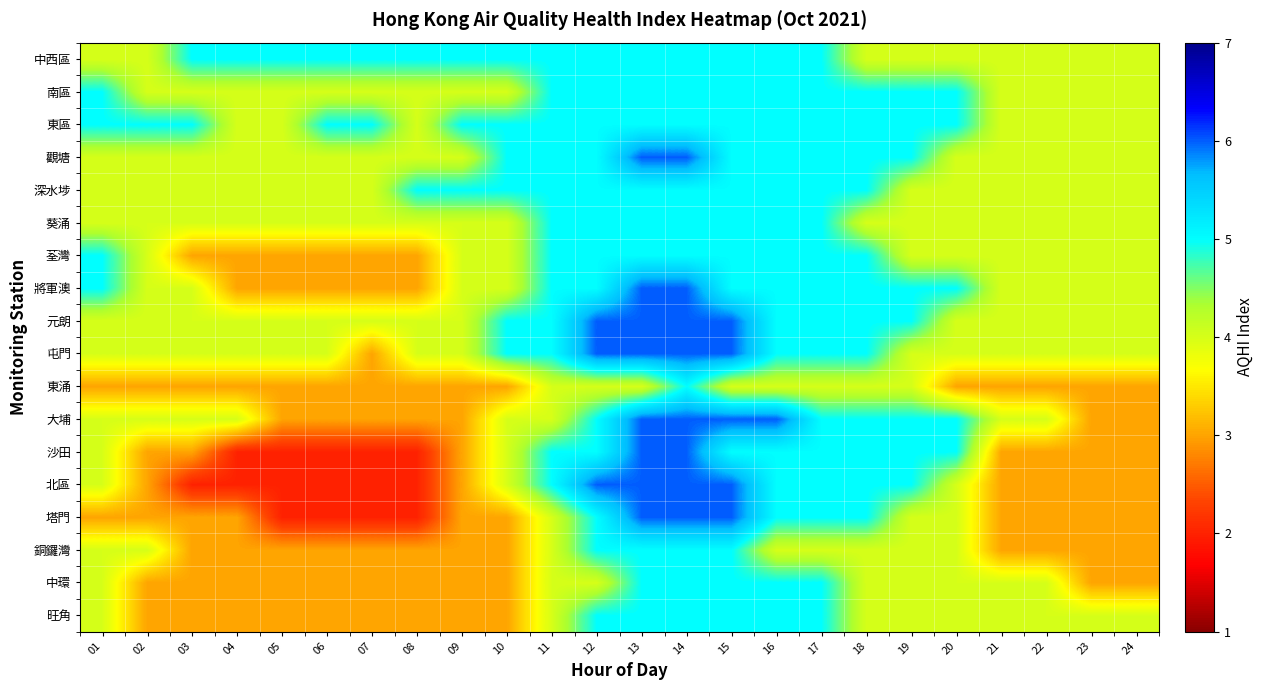

What is the smallest value displayed?

2